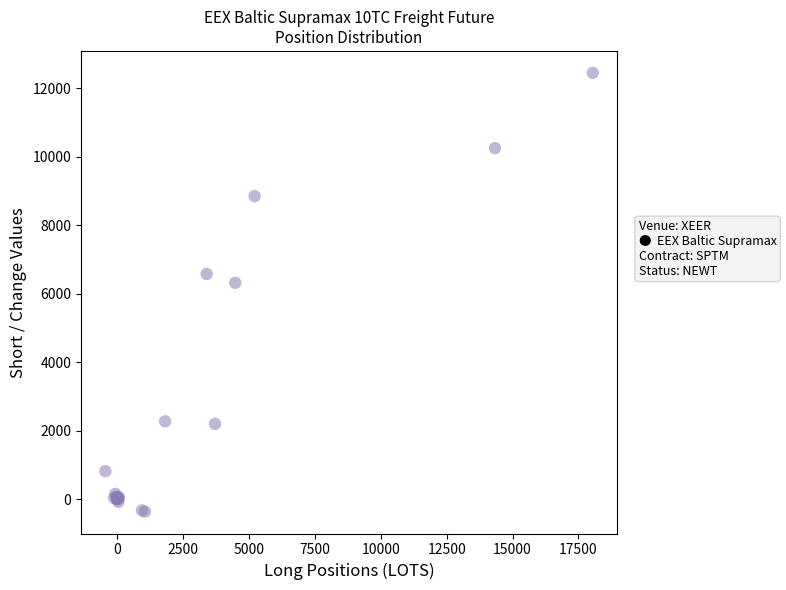

What Y value in the scatter plot is closest to 6040?

6315.0